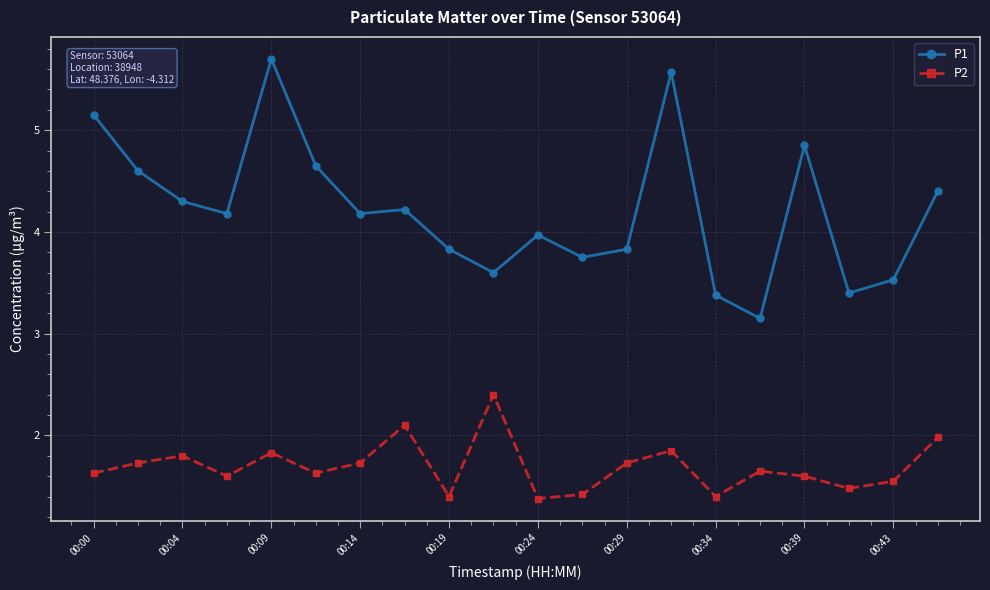

True or false: P2 and P1 intersect in this chart.

False